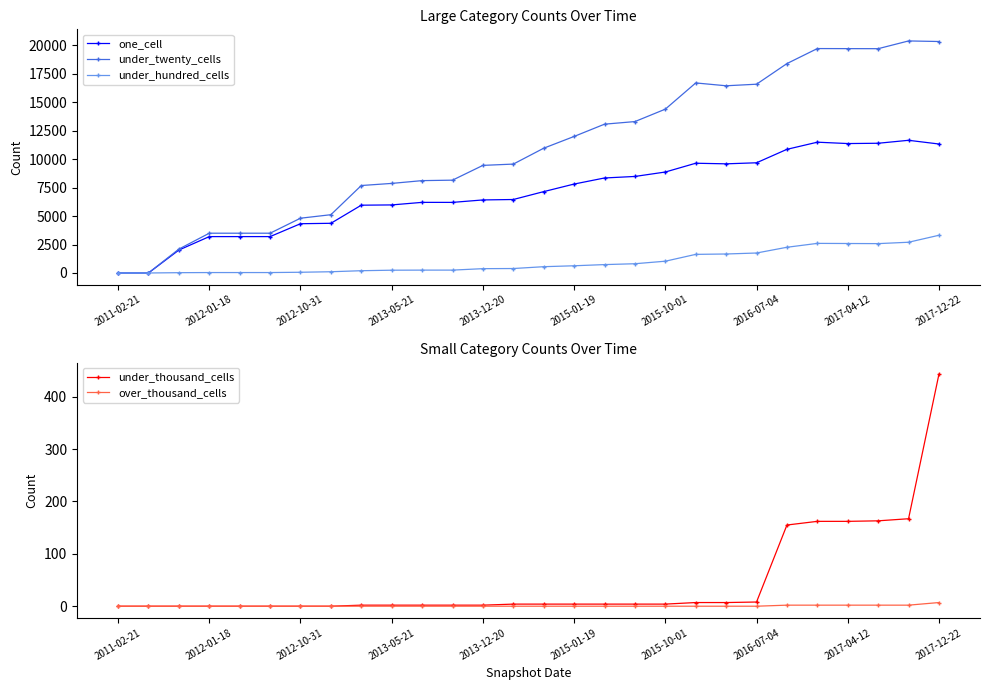

The value of under_thousand_cells at 16 is 4. True or false?

True